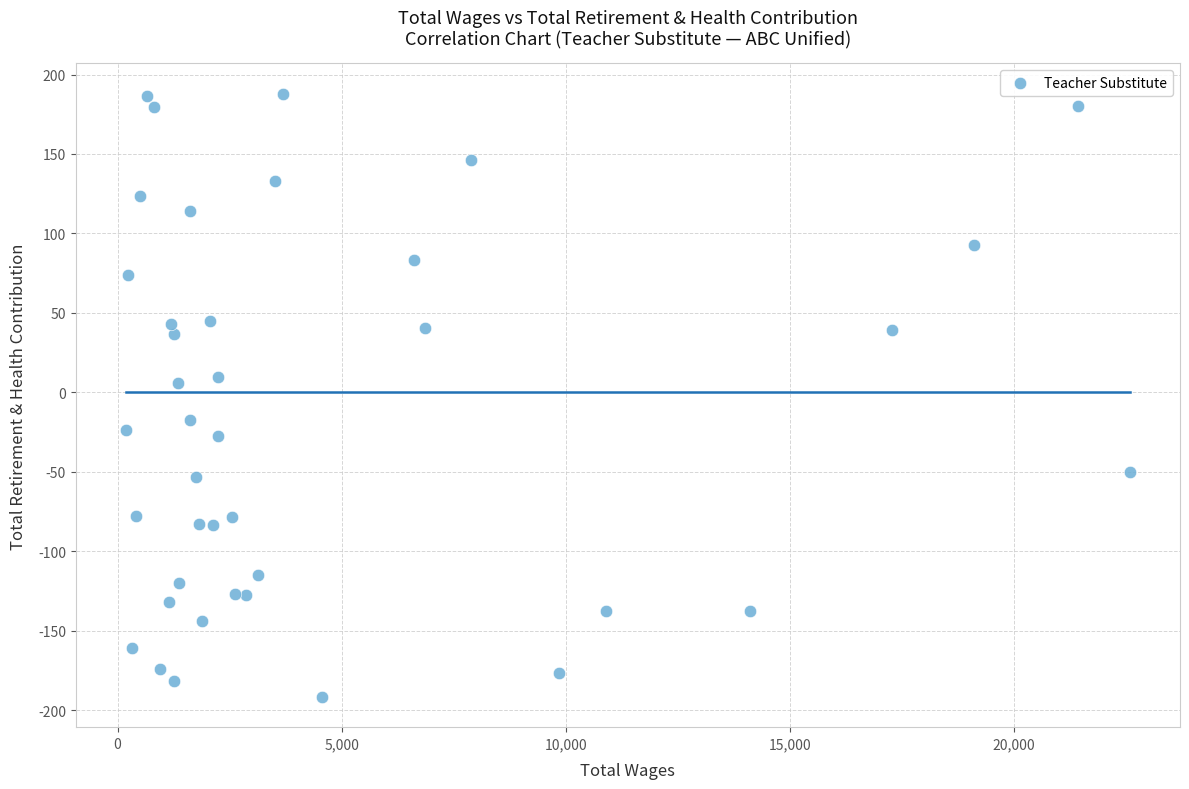

What is the range of X values (max minus min)?

22401.0